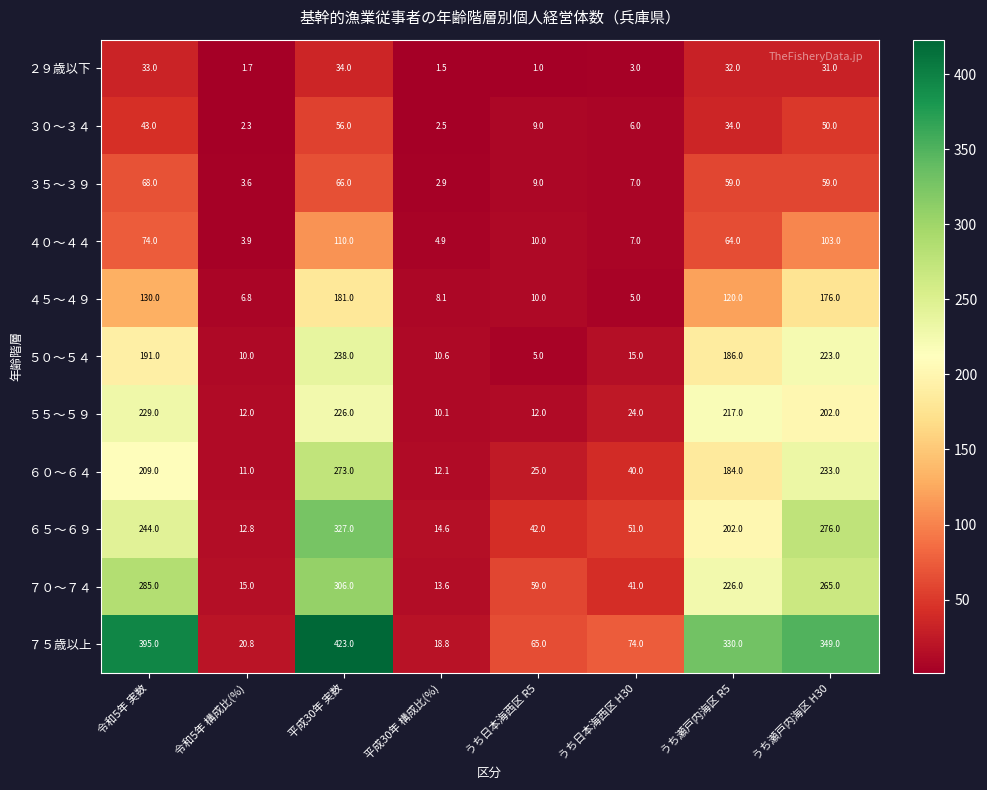

What is the sum of the ３０～３４ values at 令和5年 構成比(%) and うち日本海西区 H30?

8.3